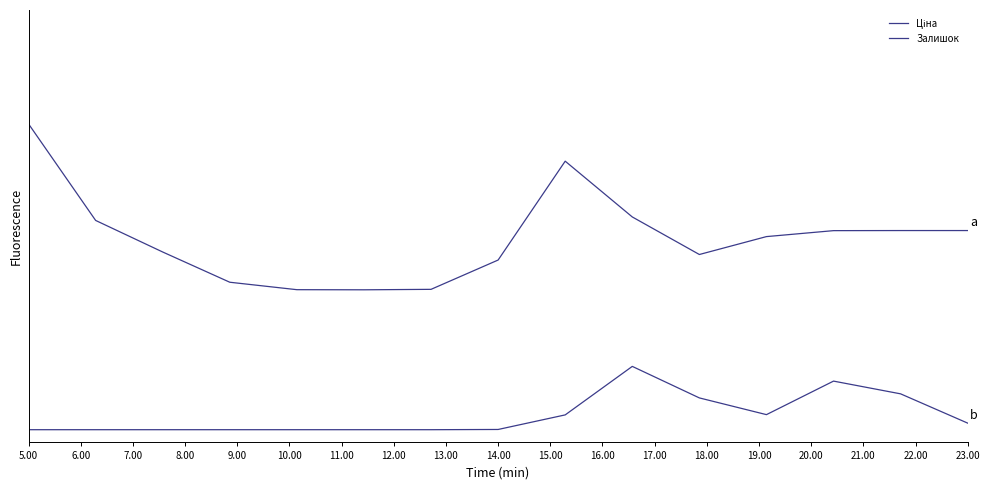

Which series has the widest spread of values?

Ціна